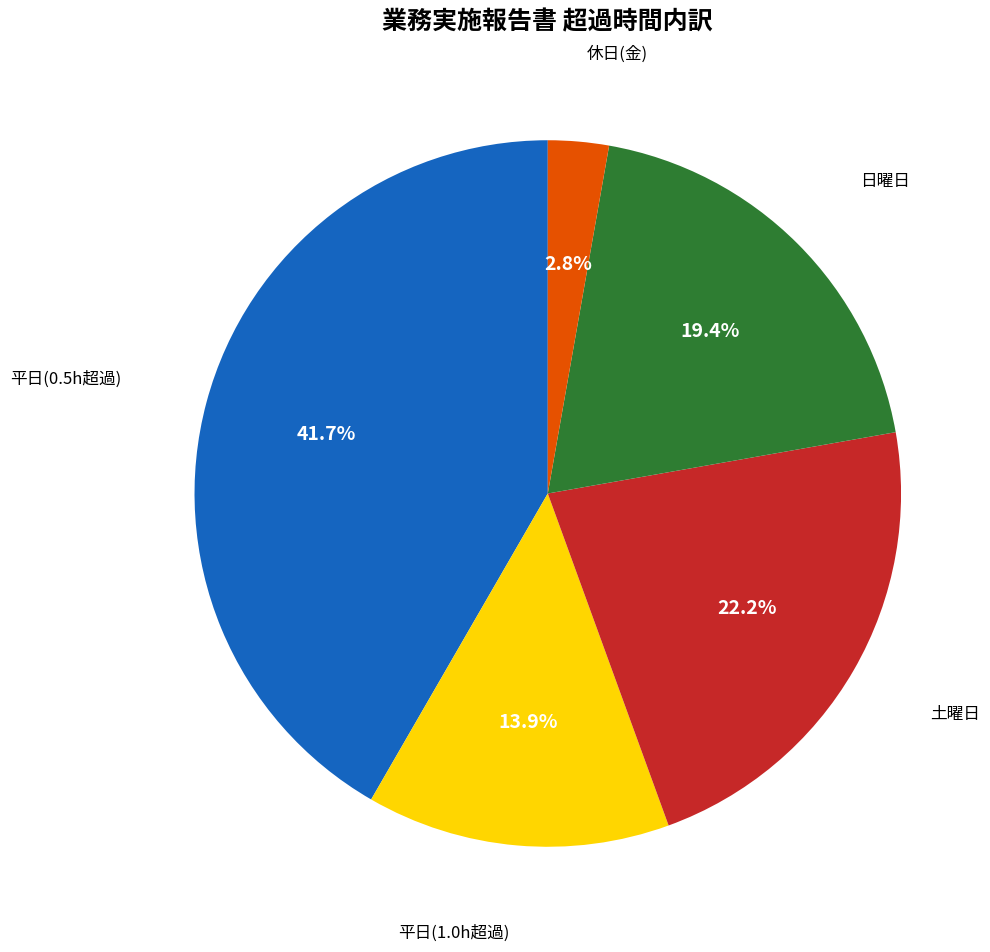

Is there a majority slice in this chart?

No